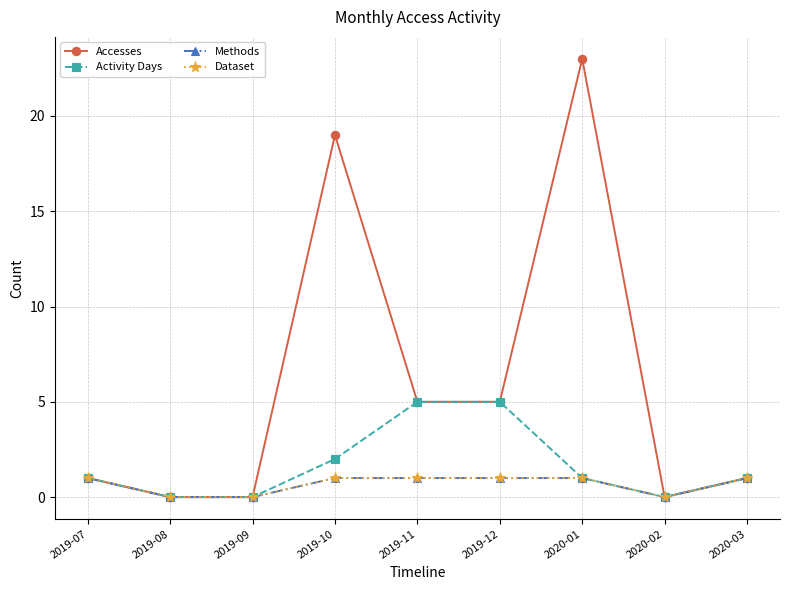

At which category is the sum across all series the highest?

2020-01